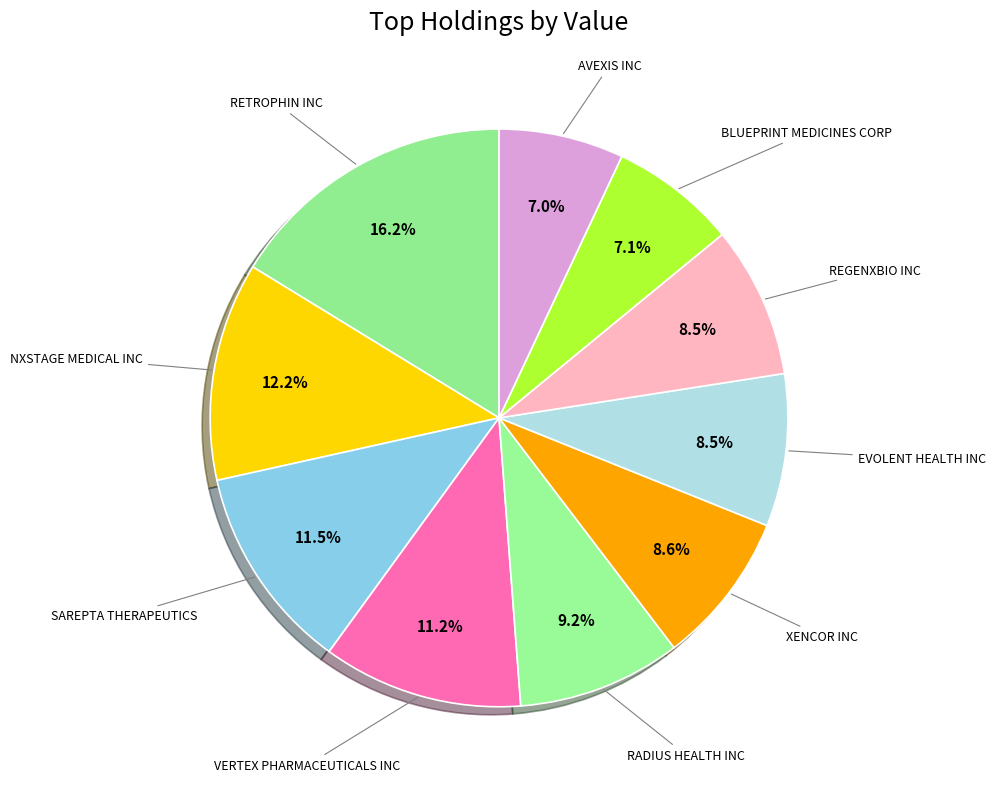

Count the number of slices in the pie.

10